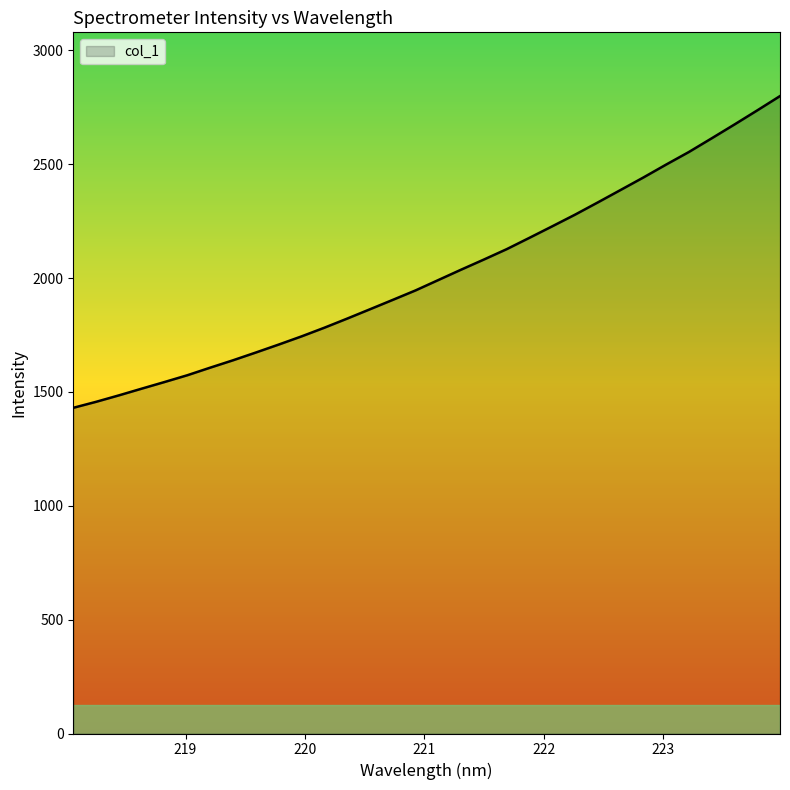

What is the difference between the maximum and minimum values?

1368.8